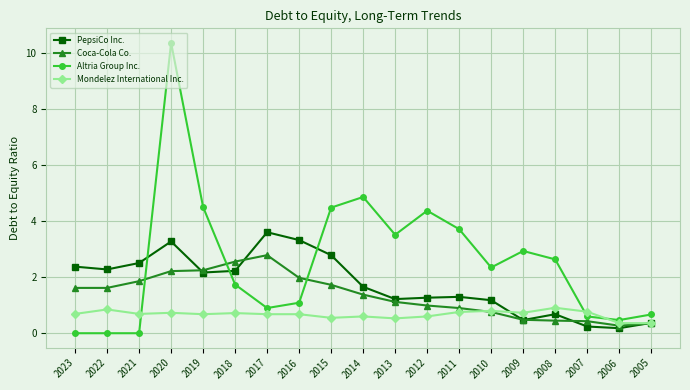

List the series in order of their overall mean, highest first.

Altria Group Inc., PepsiCo Inc., Coca-Cola Co., Mondelez International Inc.